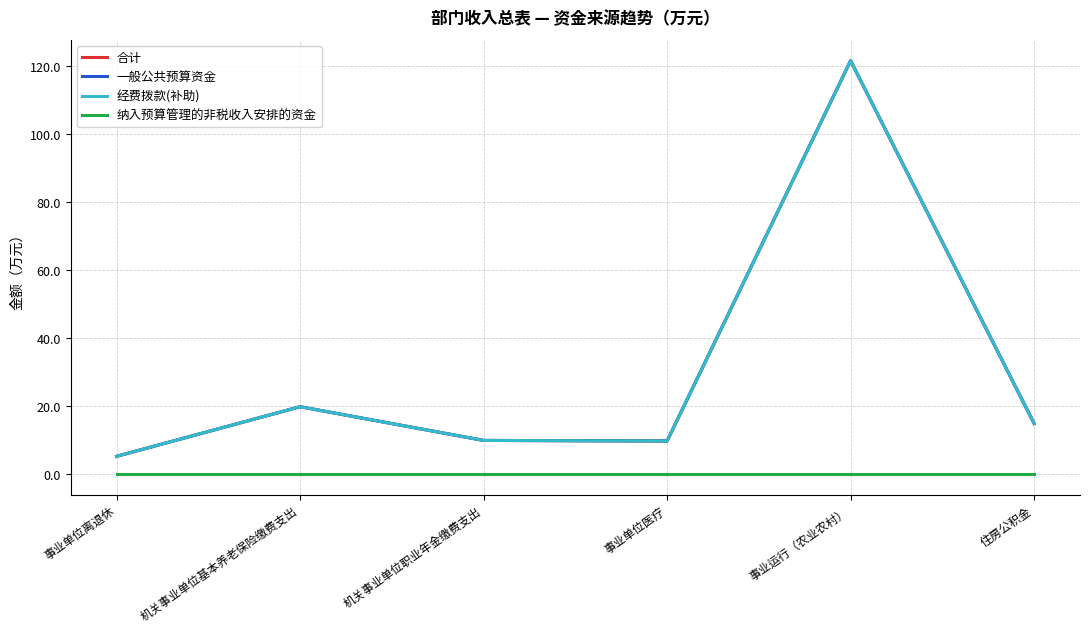

Reading right to left, what are all the values shown in this chart?

合计: 14.9	121.7	9.8	9.9	19.8	5.2
一般公共预算资金: 14.9	121.7	9.8	9.9	19.8	5.2
经费拨款(补助): 14.9	121.7	9.8	9.9	19.8	5.2
纳入预算管理的非税收入安排的资金: 0.0	0.0	0.0	0.0	0.0	0.0